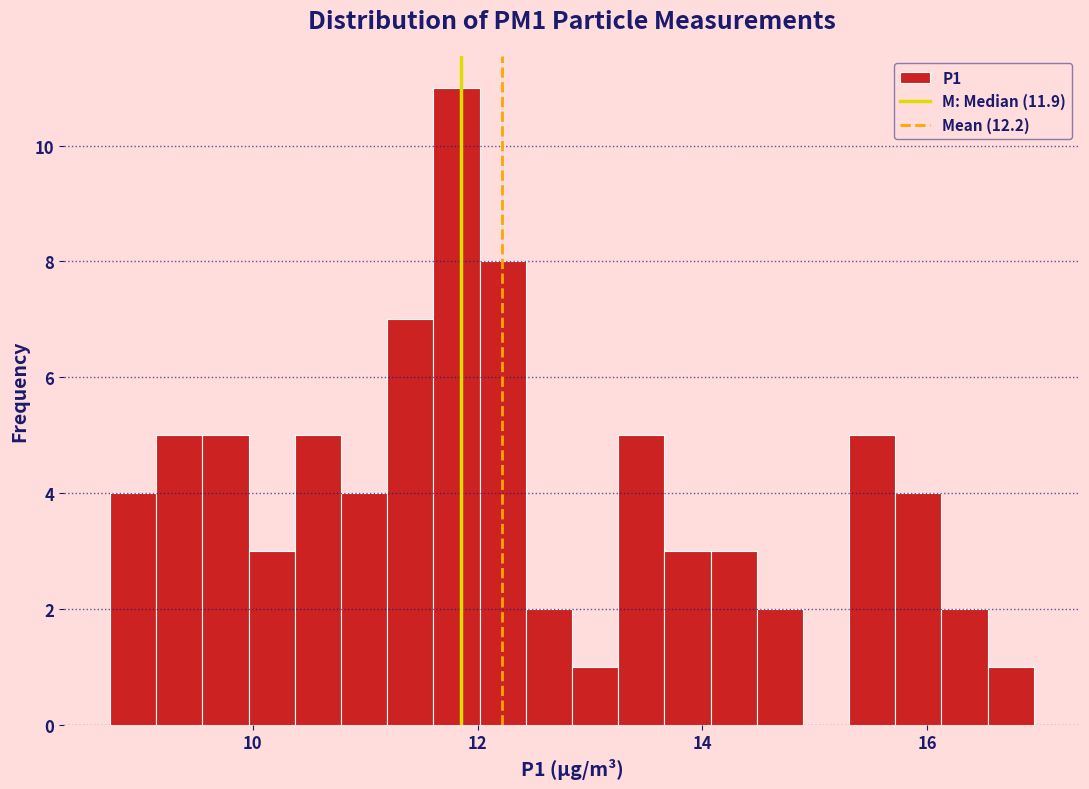

Read against the x-axis, roughly where is the centre of the tallest bar?

11.8